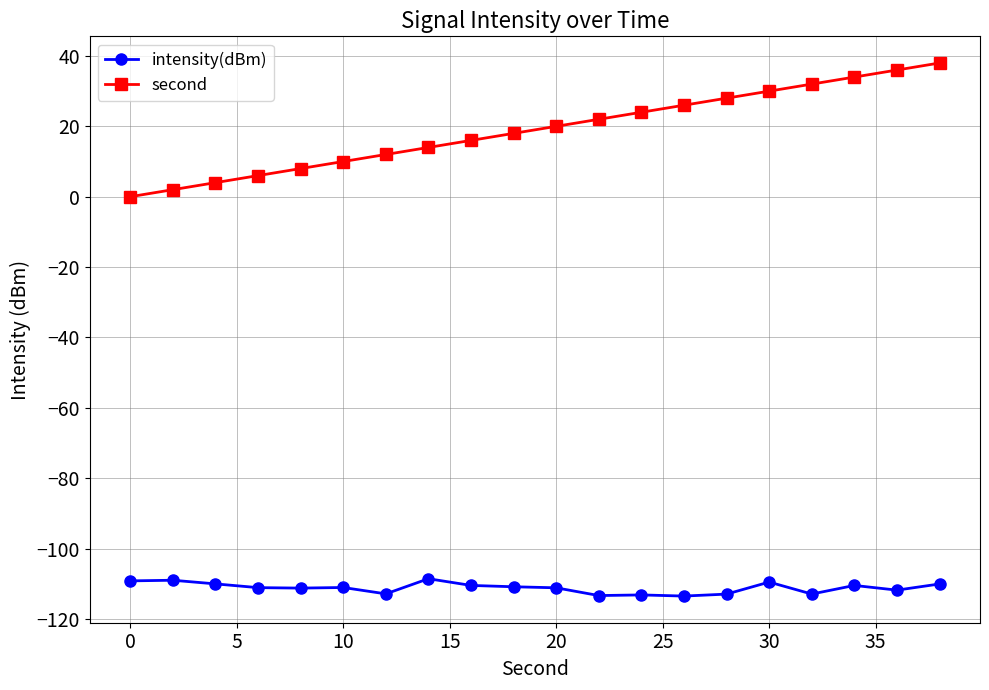

Rank the series by their maximum value, from lowest to highest.

intensity(dBm), second